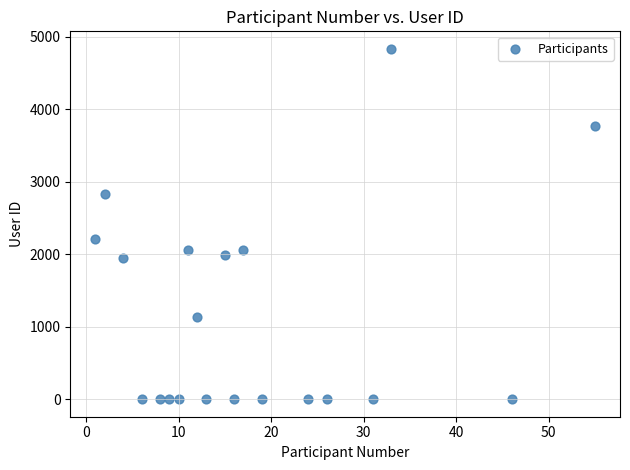

What is the range of Y values (max minus min)?

4830